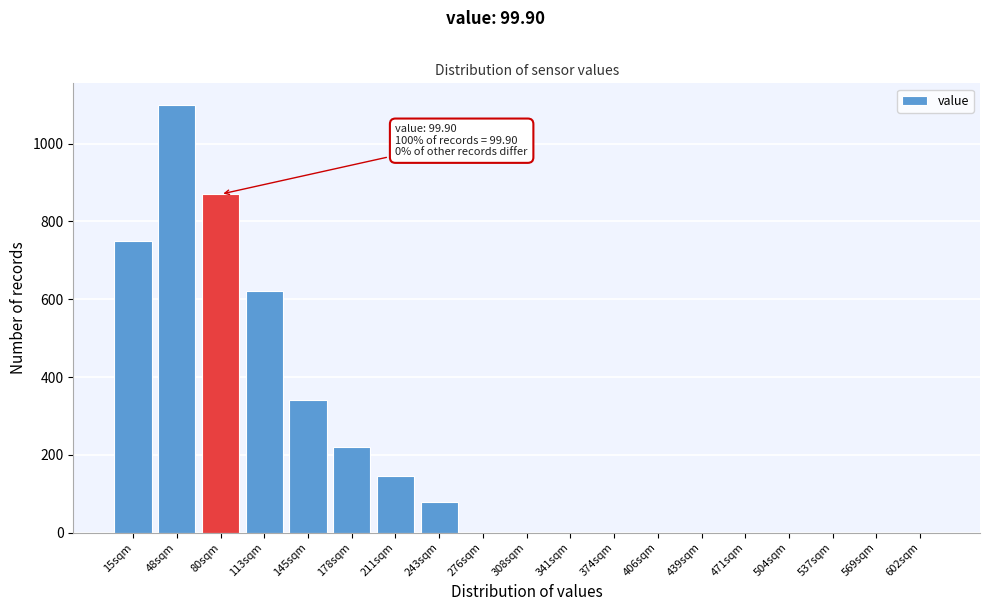

Reading left to right, transcribe all the data shown in this chart.

15sqm=750	48sqm=1100	80sqm=870	113sqm=620	145sqm=340	178sqm=220	211sqm=145	243sqm=80	276sqm=0	308sqm=0	341sqm=0	374sqm=0	406sqm=0	439sqm=0	471sqm=0	504sqm=0	537sqm=0	569sqm=0	602sqm=0